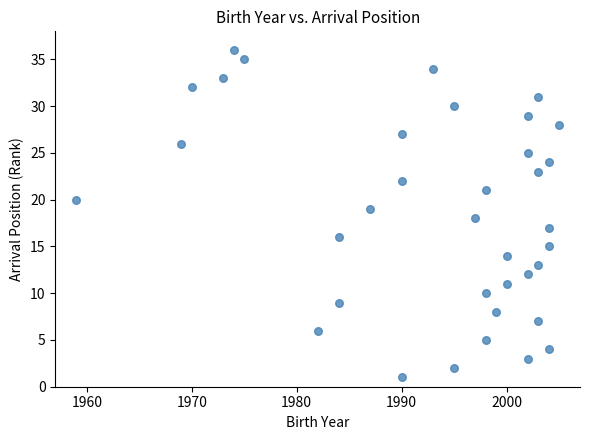

What is the range of Y values (max minus min)?

35